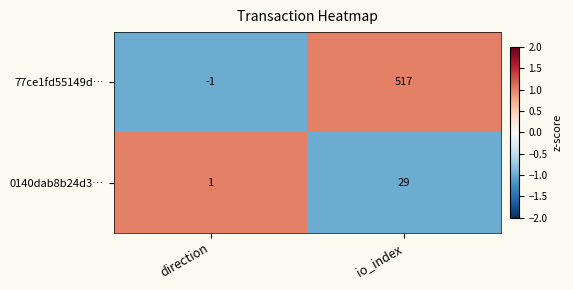

How many series are shown in this chart?

2